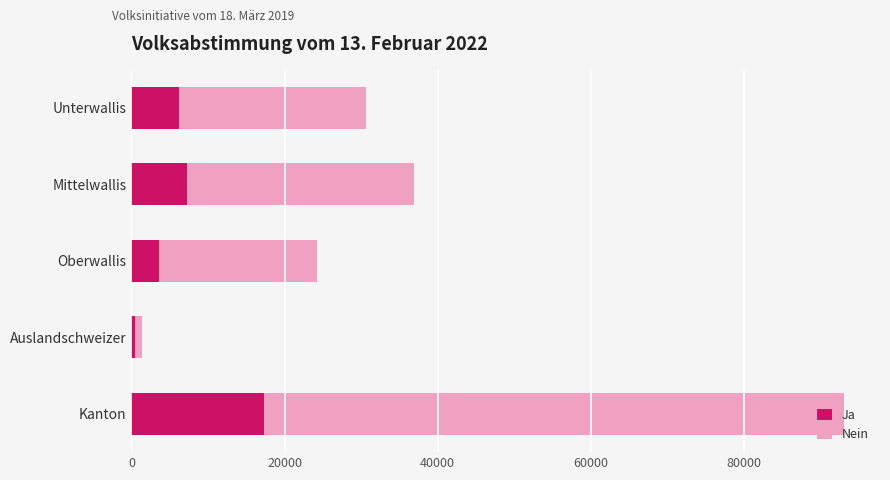

At which label does Ja reach its peak?

Kanton